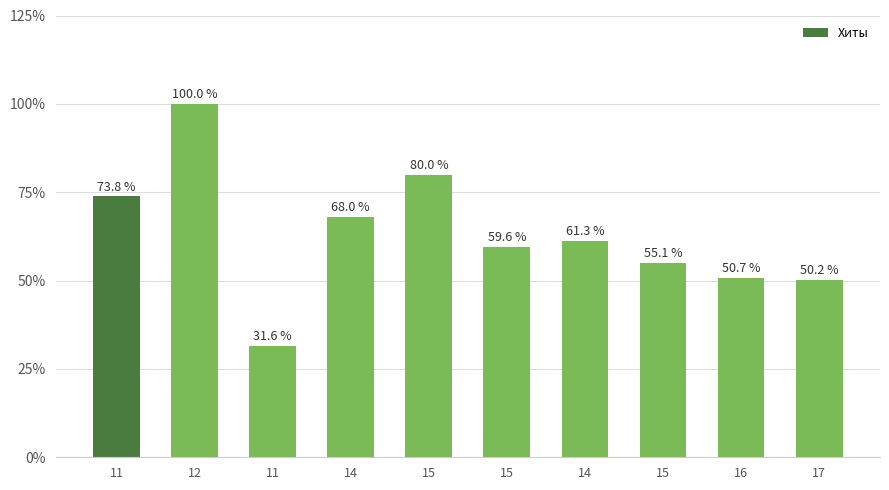

Which has a higher value, 15 or 17?

15